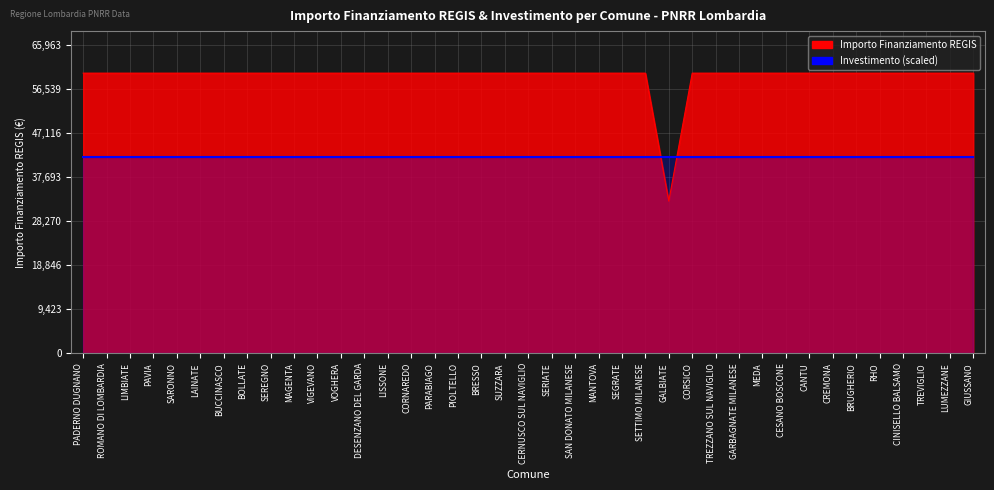

Reading right to left, list all the values displayed in this chart.

GIUSSANO=59966	LUMEZZANE=59966	TREVIGLIO=59966	CINISELLO BALSAMO=59966	RHO=59966	BRUGHERIO=59966	CREMONA=59966	CANTU=59966	CESANO BOSCONE=59966	MEDA=59966	GARBAGNATE MILANESE=59966	TREZZANO SUL NAVIGLIO=59966	CORSICO=59966	GALBIATE=32589	SETTIMO MILANESE=59966	SEGRATE=59966	MANTOVA=59966	SAN DONATO MILANESE=59966	SERIATE=59966	CERNUSCO SUL NAVIGLIO=59966	SUZZARA=59966	BRESSO=59966	PIOLTELLO=59966	PARABIAGO=59966	CORNAREDO=59966	LISSONE=59966	DESENZANO DEL GARDA=59966	VOGHERA=59966	VIGEVANO=59966	MAGENTA=59966	SEREGNO=59966	BOLLATE=59966	BUCCINASCO=59966	LAINATE=59966	SARONNO=59966	PAVIA=59966	LIMBIATE=59966	ROMANO DI LOMBARDIA=59966	PADERNO DUGNANO=59966